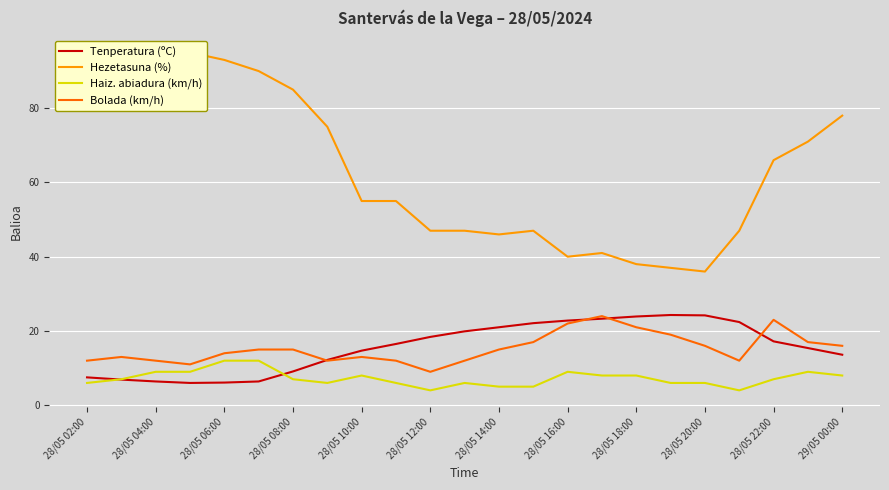

Is it true that Bolada (km/h) equals 20.7 at 28/05 04:00?

False